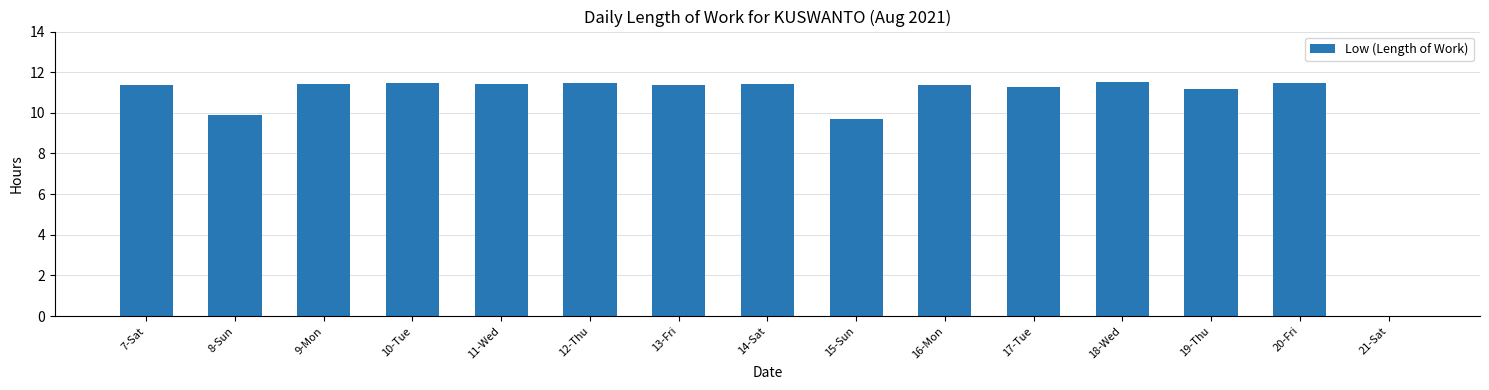

What is the sum of the values at 8-Sun and 13-Fri?

21.3